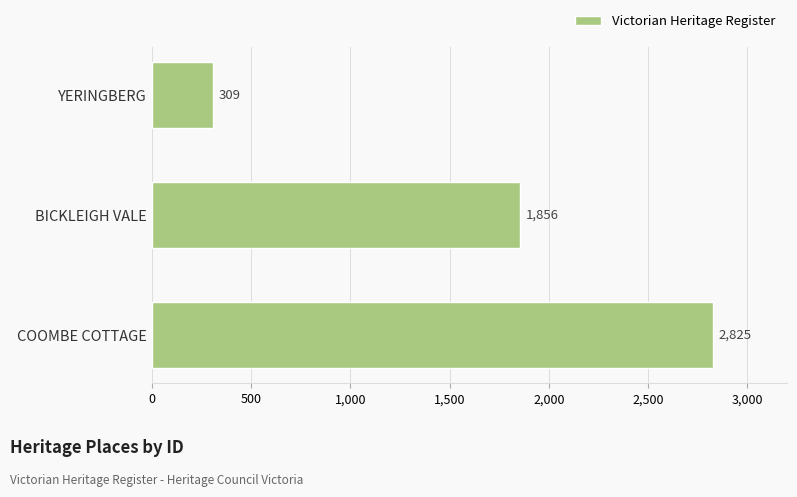

Does the chart contain any negative values?

No